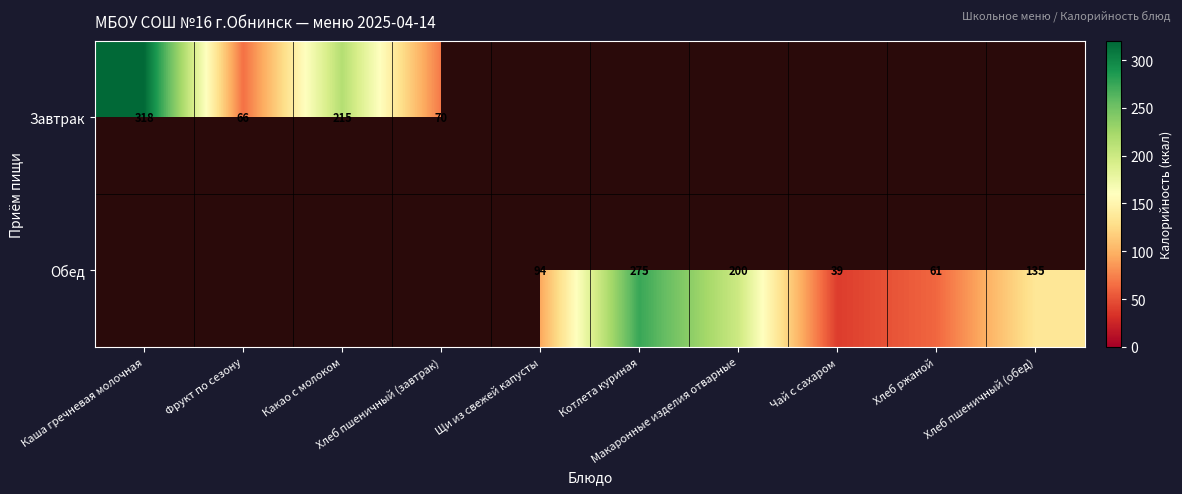

How many distinct data groups are displayed?

2